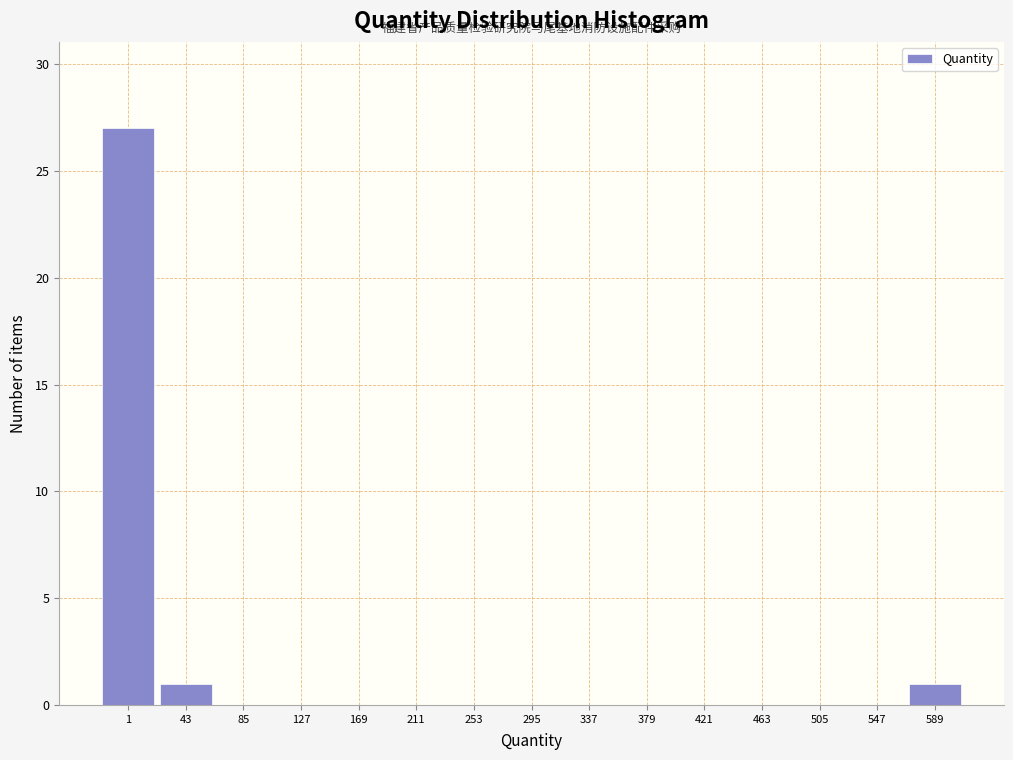

Reading left to right, list all the values displayed in this chart.

1=27	43=1	85=0	127=0	169=0	211=0	253=0	295=0	337=0	379=0	421=0	463=0	505=0	547=0	589=1